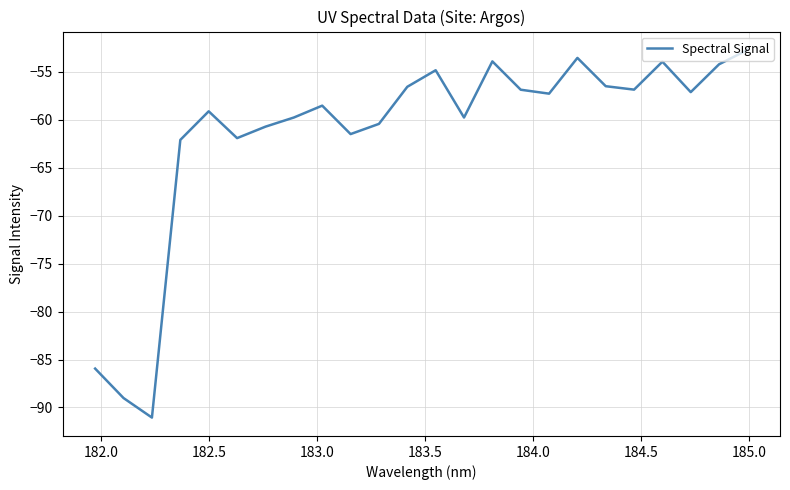

What is the sum of all values?

-1474.5